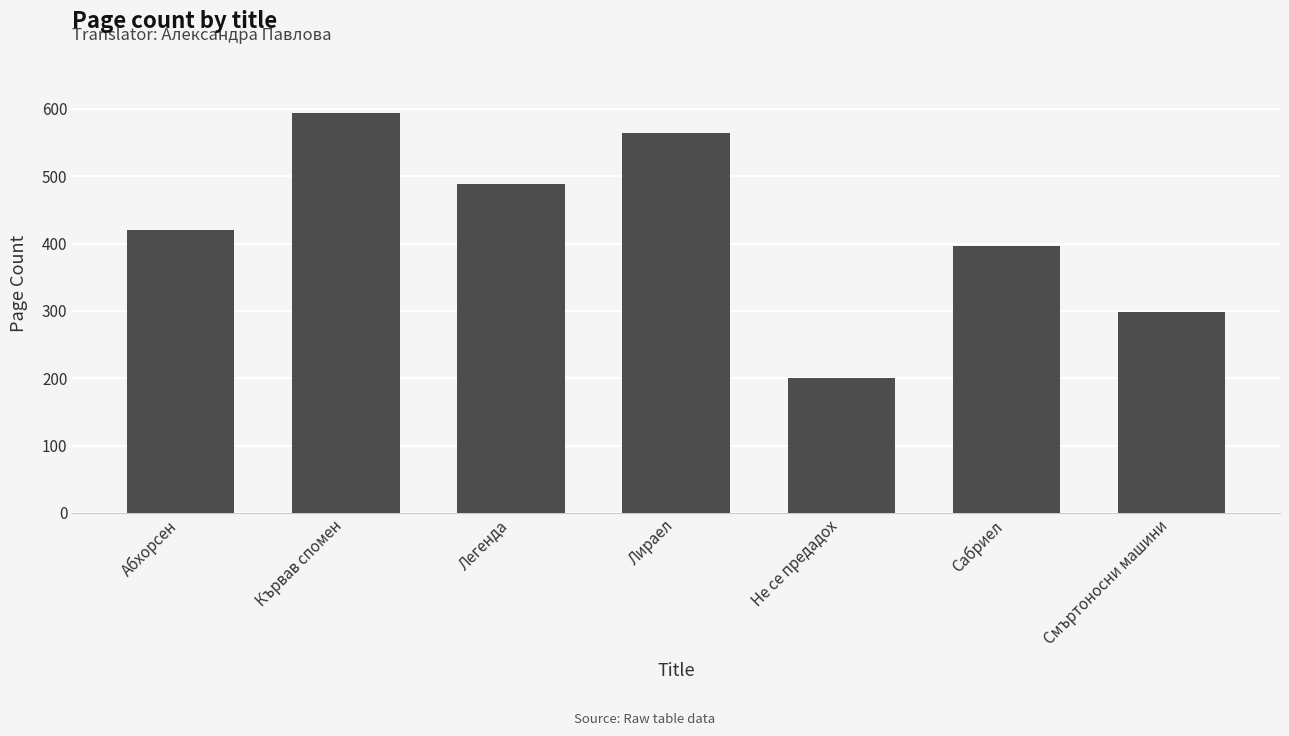

Reading left to right, list all the values displayed in this chart.

Абхорсен=420	Кървав спомен=594	Легенда=488	Лираел=564	Не се предадох=200	Сабриел=396	Смъртоносни машини=298